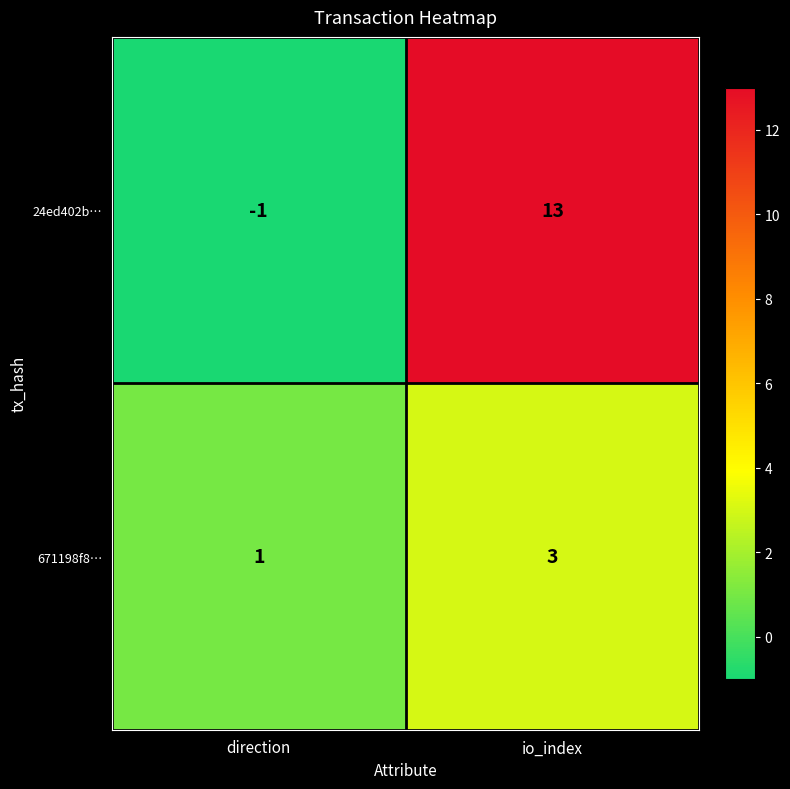

Which series changed the most between direction and io_index?

24ed402b…